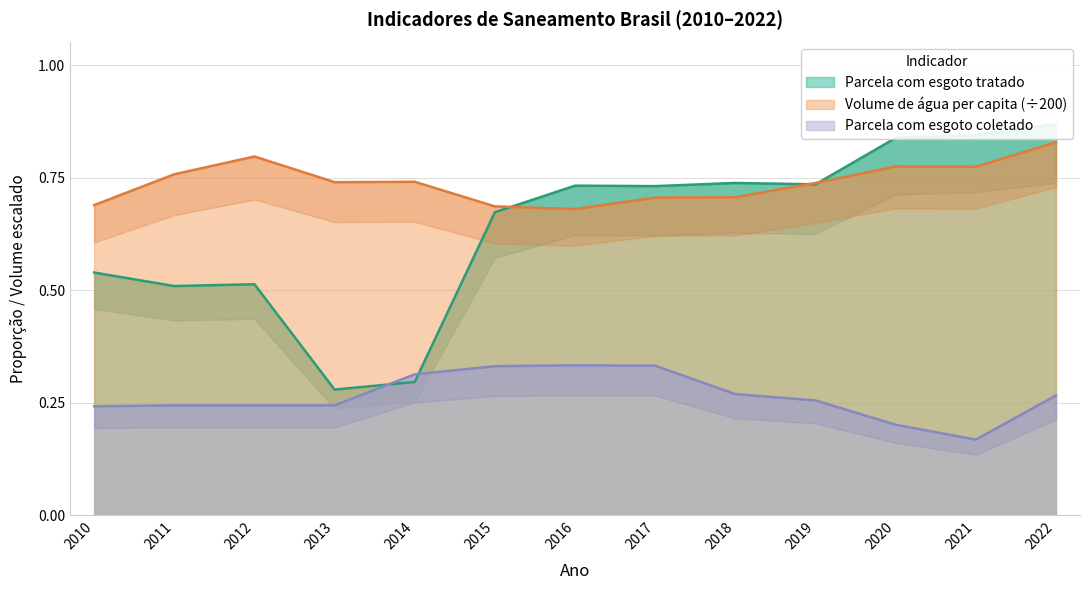

Does the chart display data point markers on the line(s)?

No